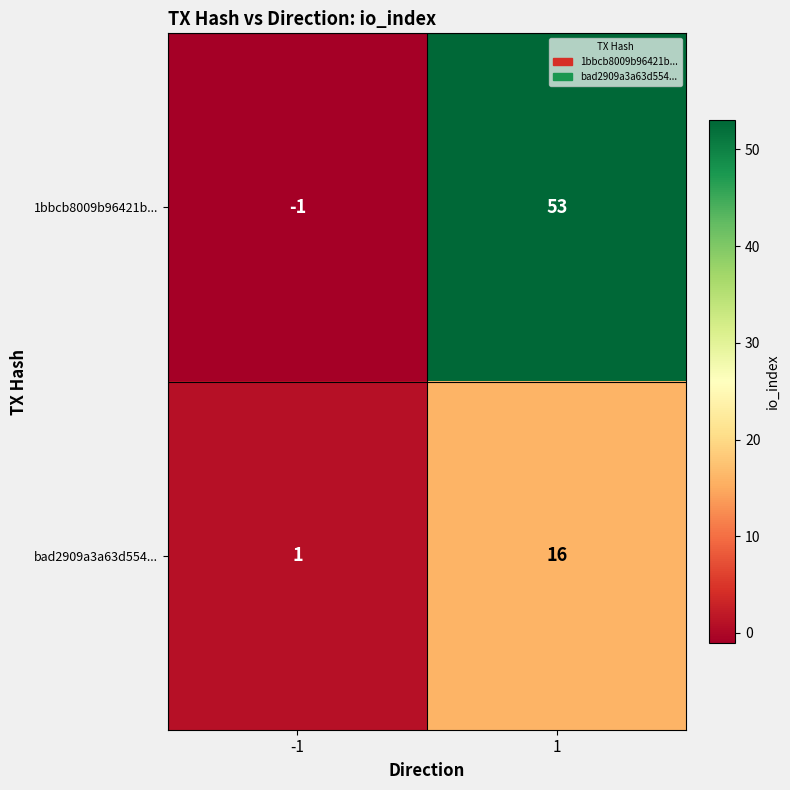

Reading right to left, transcribe all the data shown in this chart.

1bbcb8009b96421b...: 1=53	-1=-1
bad2909a3a63d554...: 1=16	-1=1